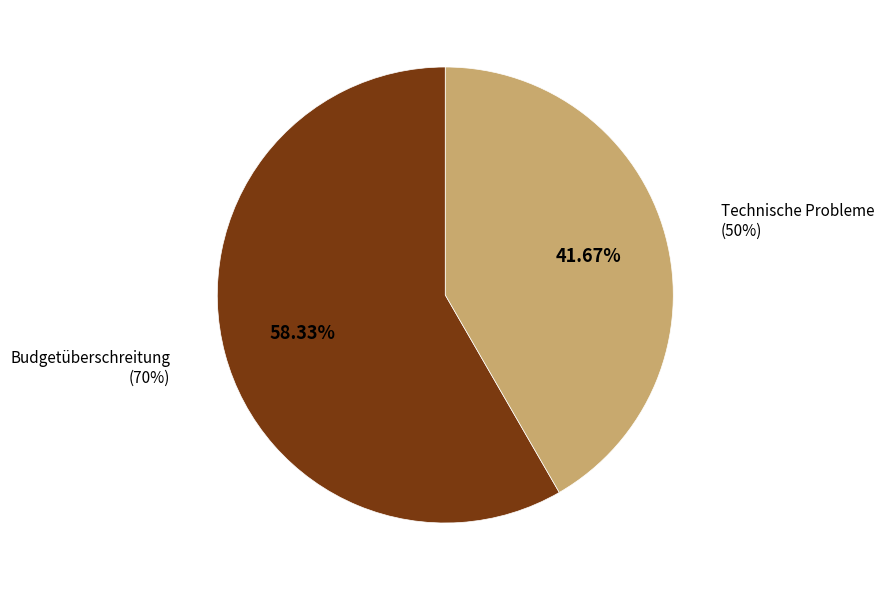

Does Technische Probleme represent more than half of the total?

No